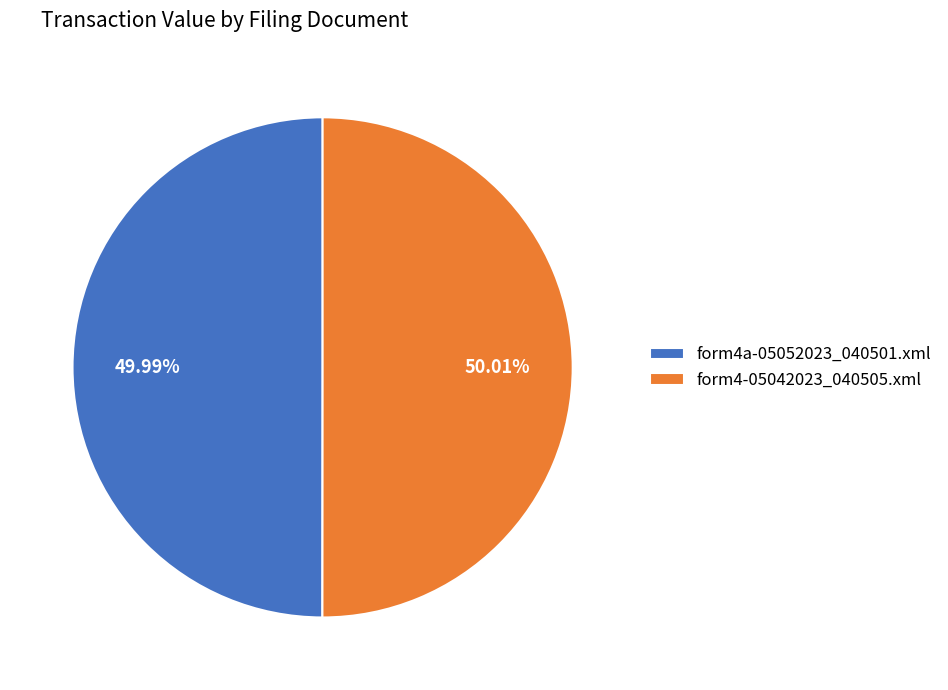

Is it true that form4-05042023_040505.xml is 50% of the pie?

True